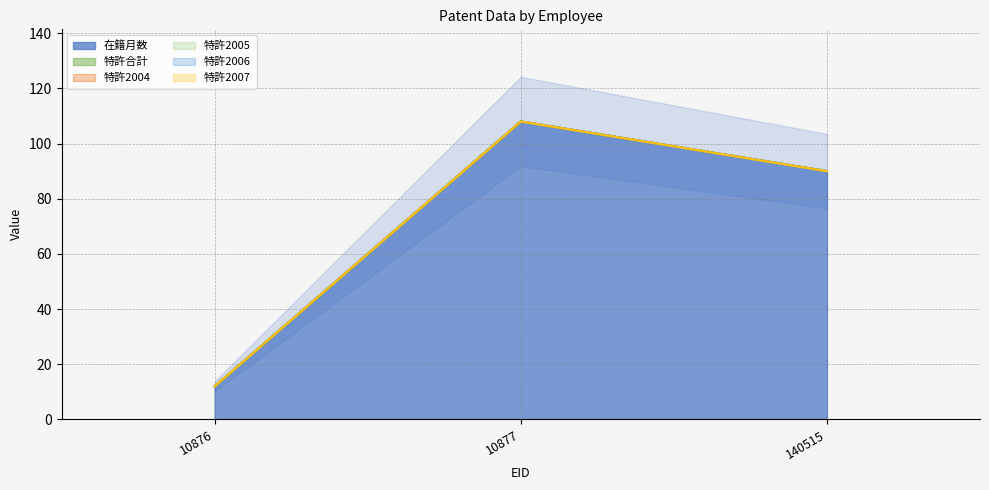

Rank the series at 10876 from highest to lowest value.

在籍月数, 特許合計, 特許2004, 特許2005, 特許2006, 特許2007